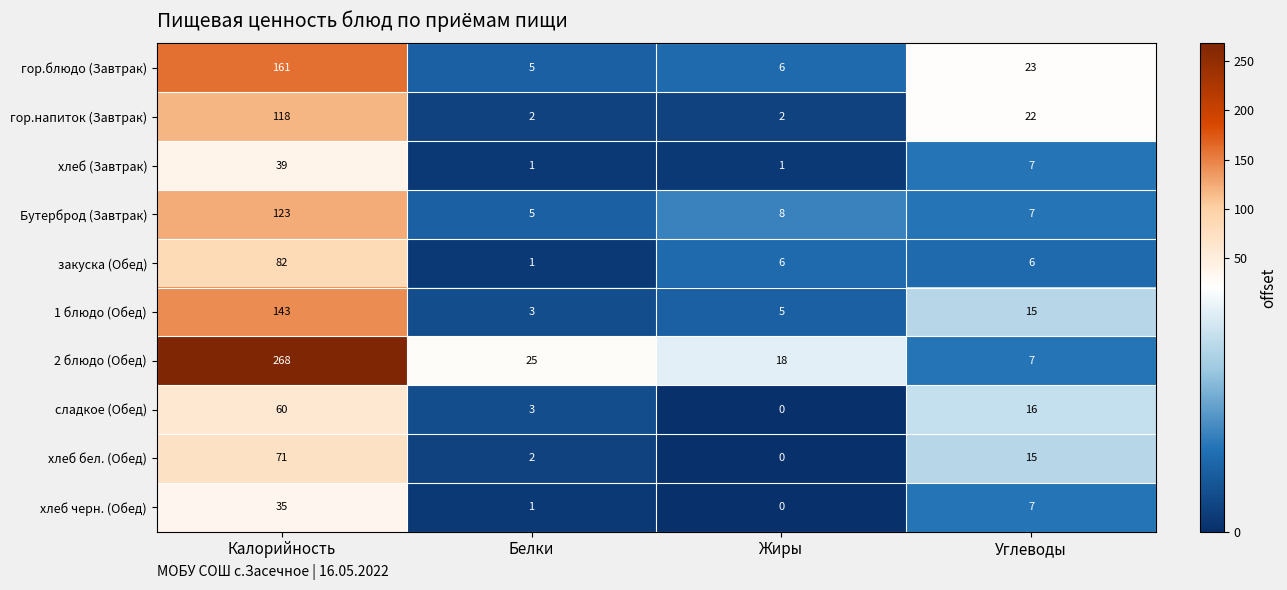

Count the number of data series in this chart.

10